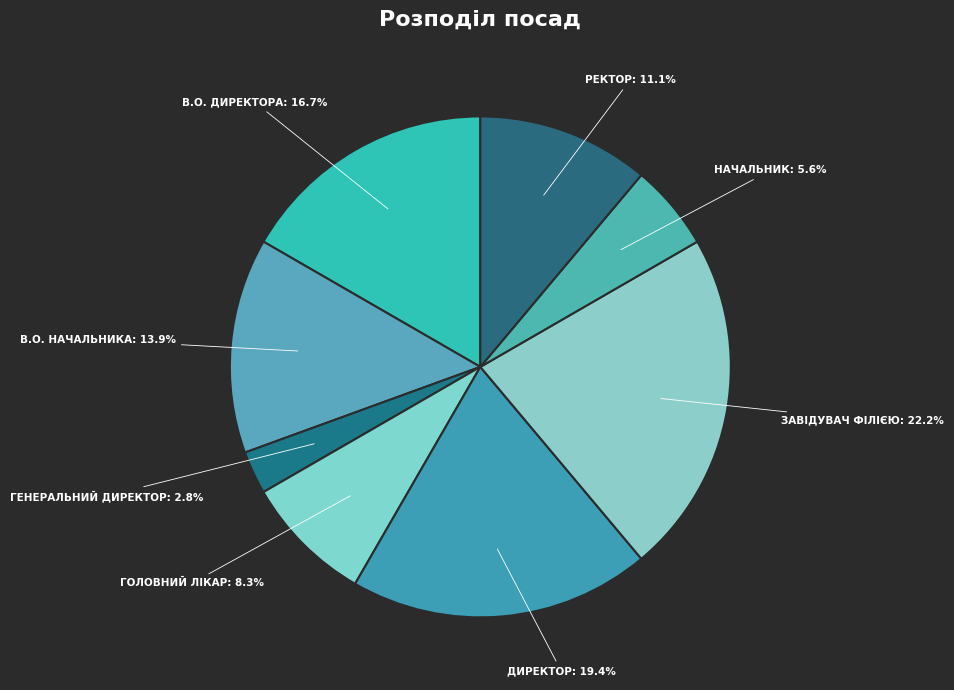

How many segments does this pie chart have?

8